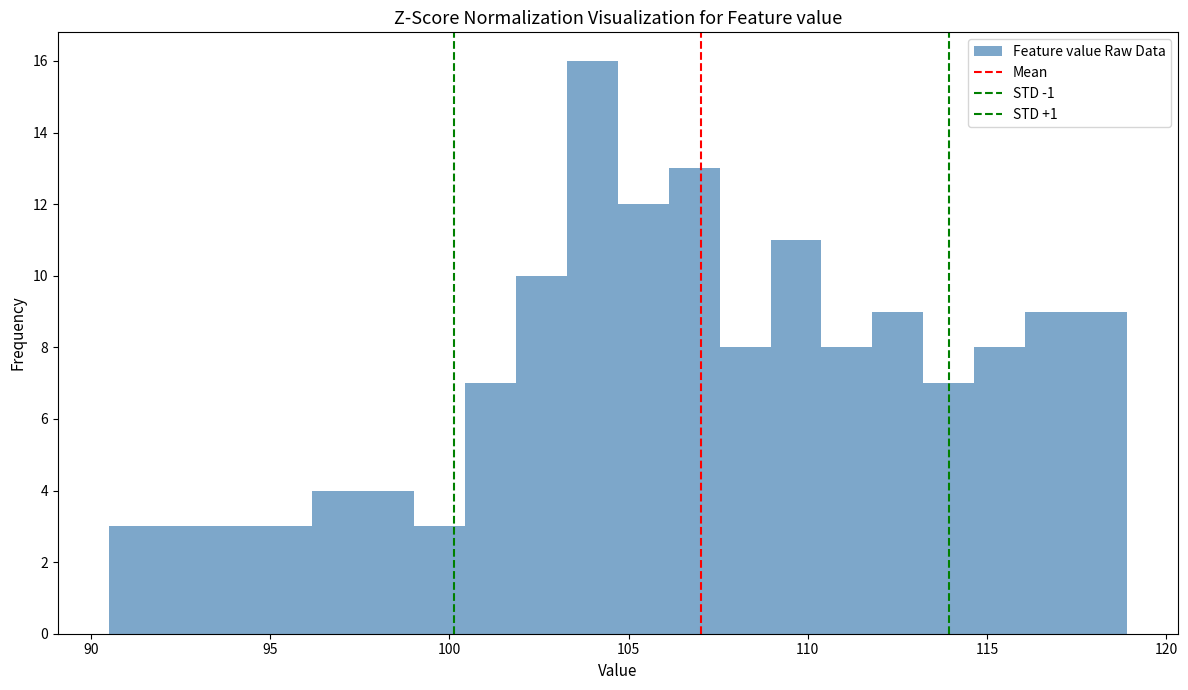

Read against the x-axis, roughly where is the centre of the tallest bar?

104.0